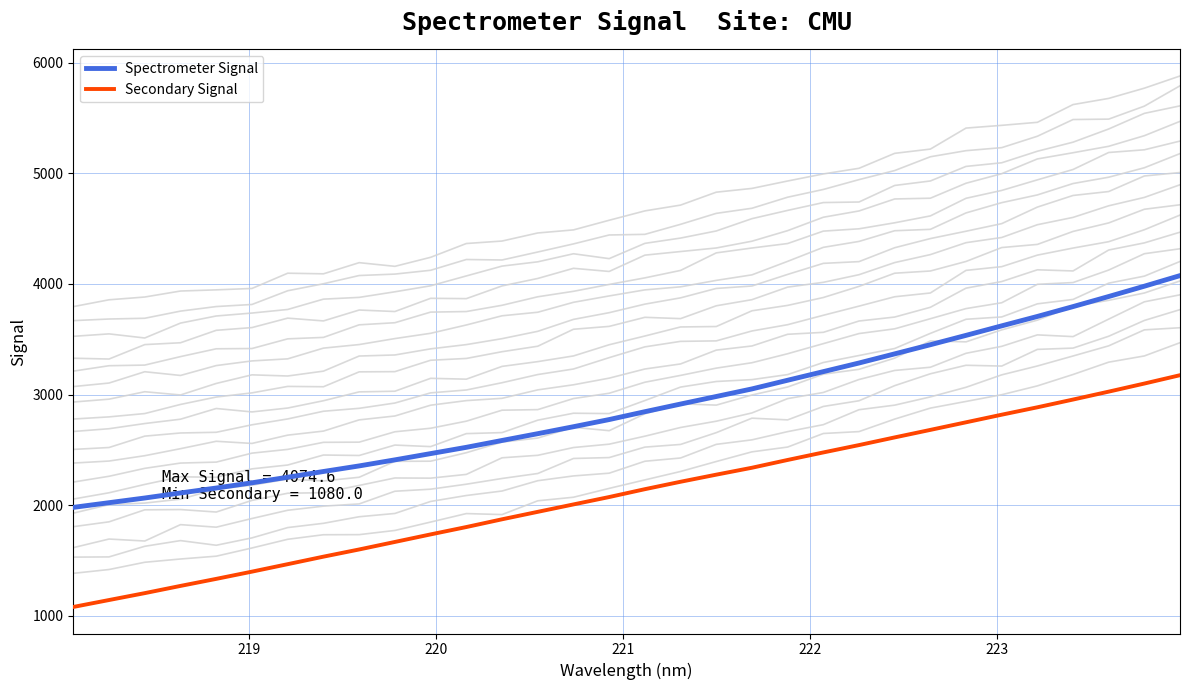

The Spectrometer Signal series shows 3206.8 at 21. True or false?

True